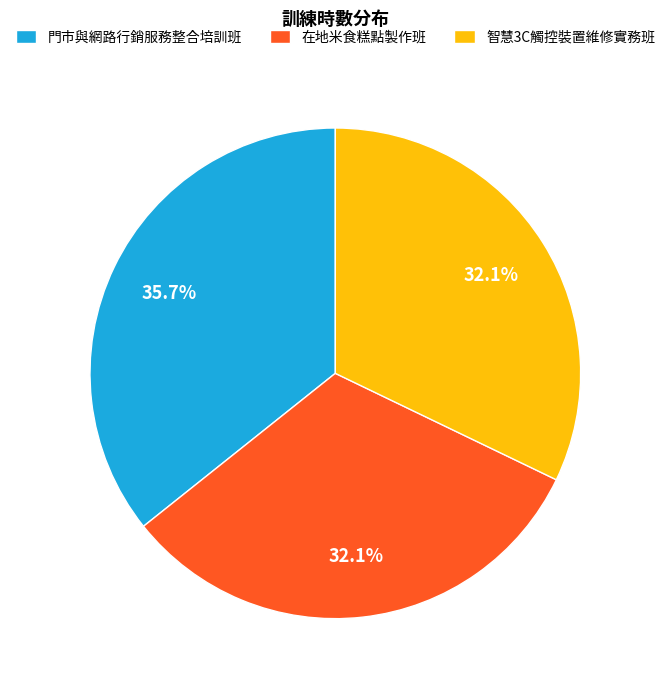

Does any single category account for the majority?

No